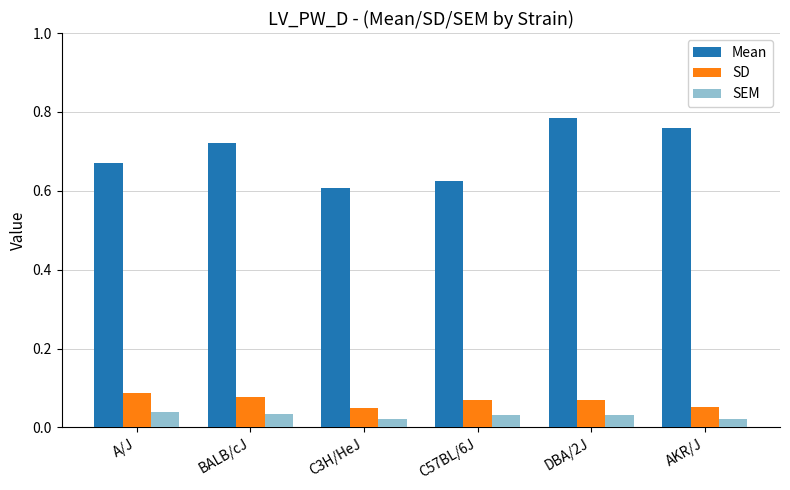

At which label does SD reach its peak?

A/J